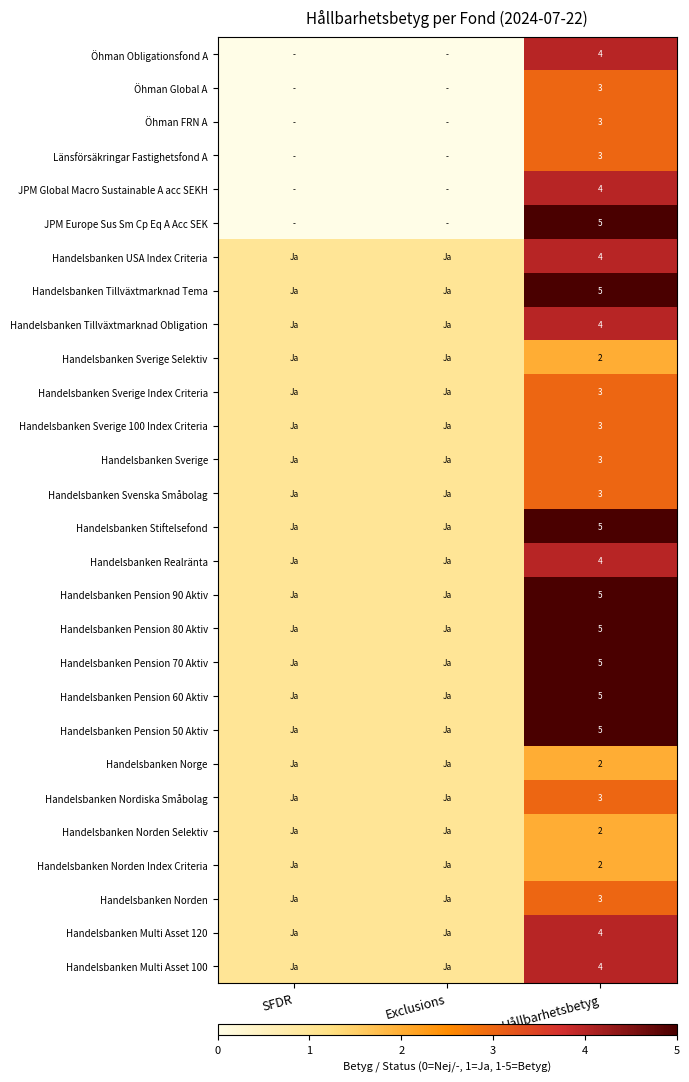

What is the difference between the highest and lowest values at SFDR?

1